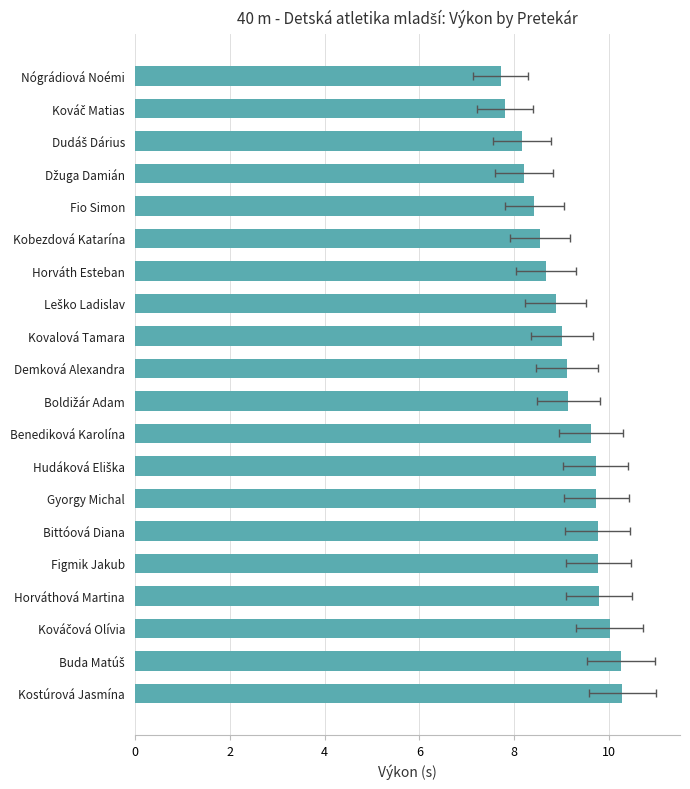

What is the value of the 16th bar from the left?

8.4